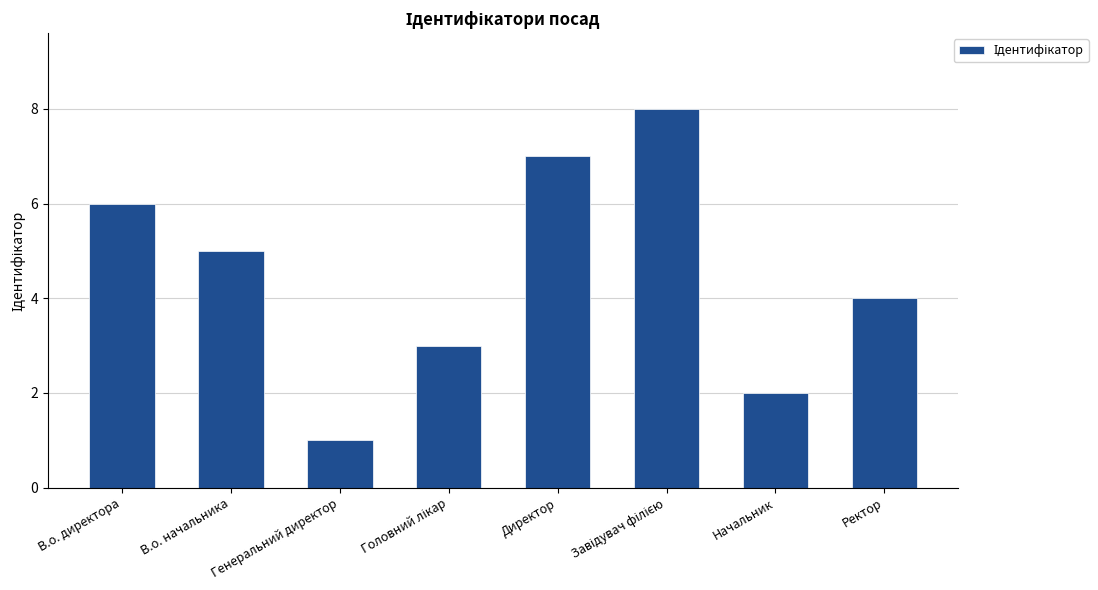

What is the greatest value displayed?

8